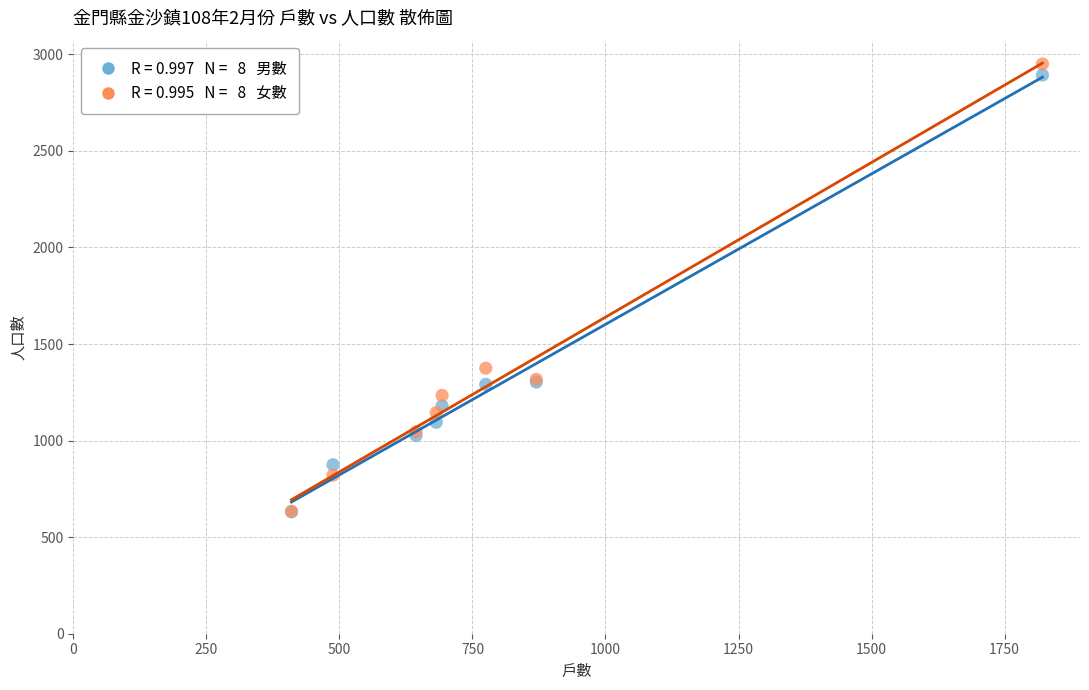

Across all series, what Y value is closest to 1790?

1375